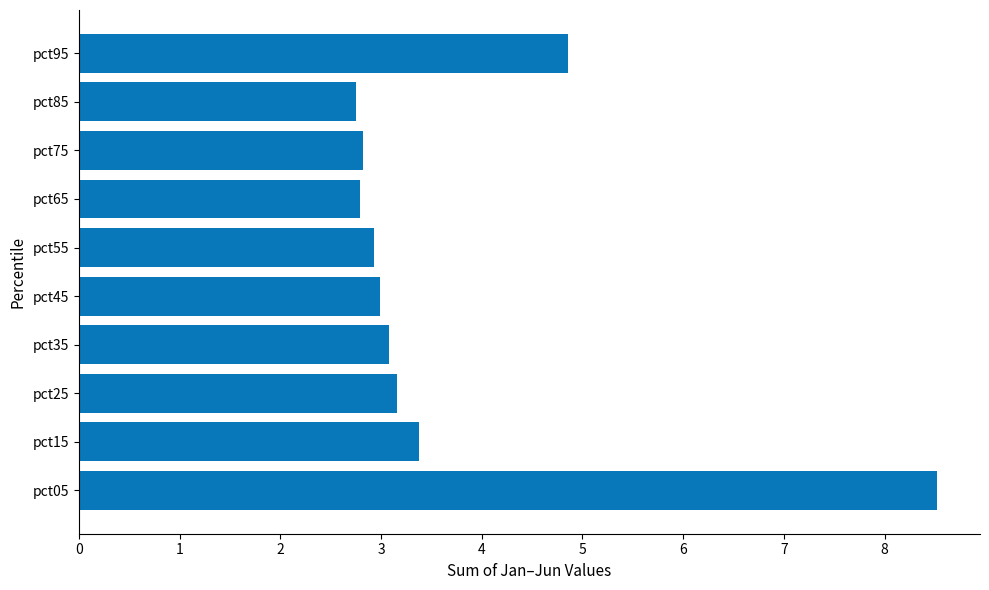

What is the greatest value displayed?

8.5